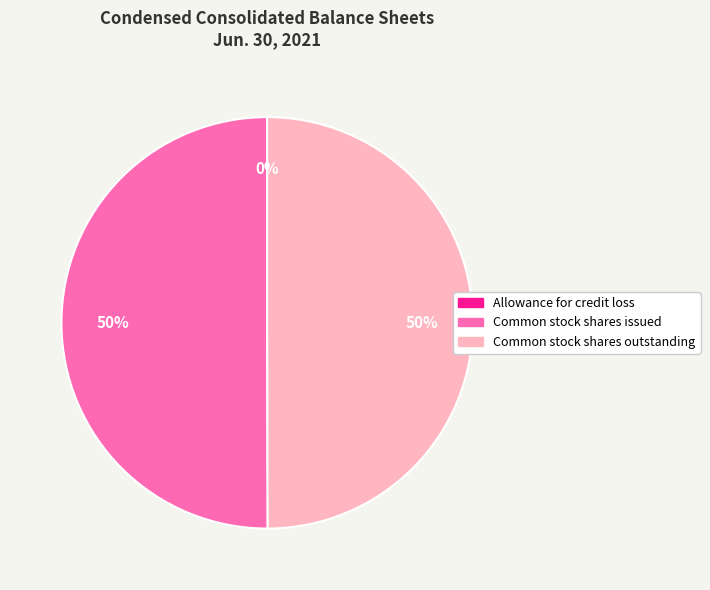

Is it true that Common stock shares issued is 50% of the pie?

True